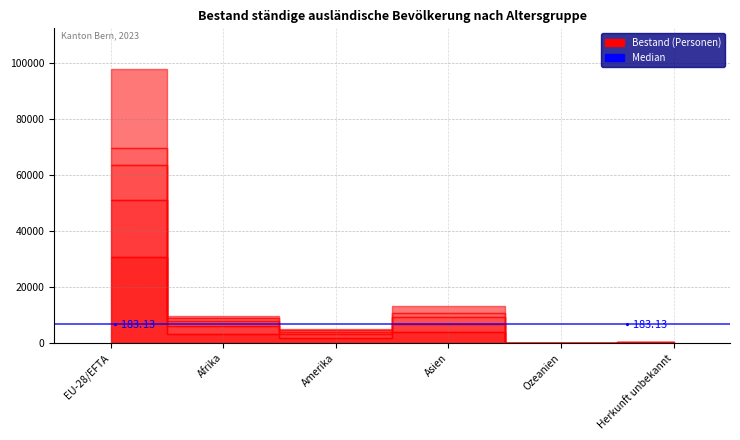

Is the value of 0 bis 4 Jahre at Ozeanien greater than the value of 5 bis 9 Jahre at Amerika?

No